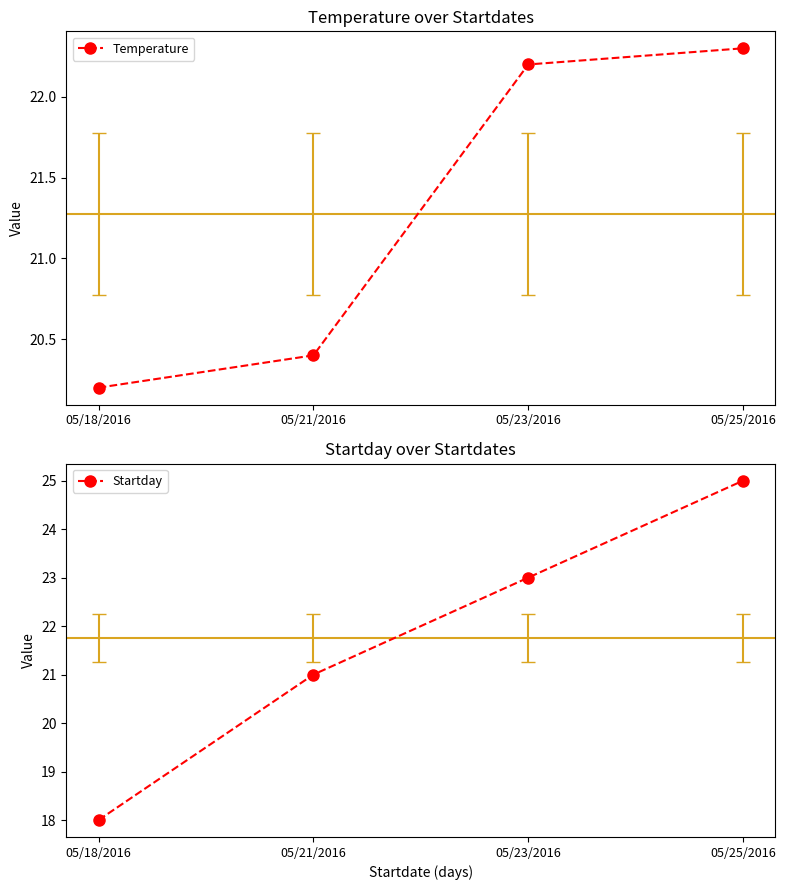

Rank the series at 05/18/2016 from highest to lowest value.

Temperature, Startday